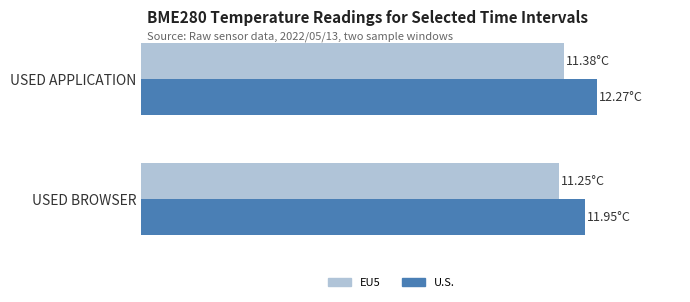

Reading left to right, extract all data points from this chart.

EU5: 11.4	11.2
U.S.: 12.3	11.9